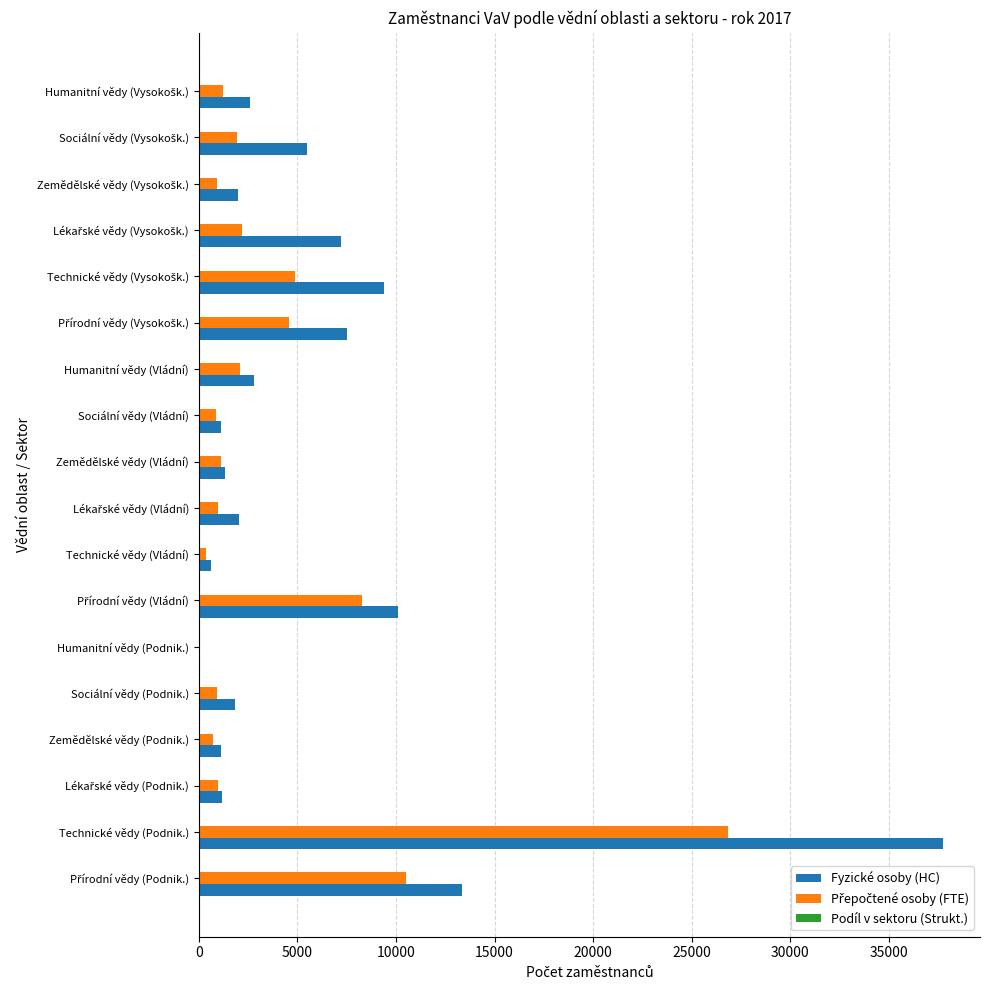

Which series has the largest total across all categories?

Fyzické osoby (HC)